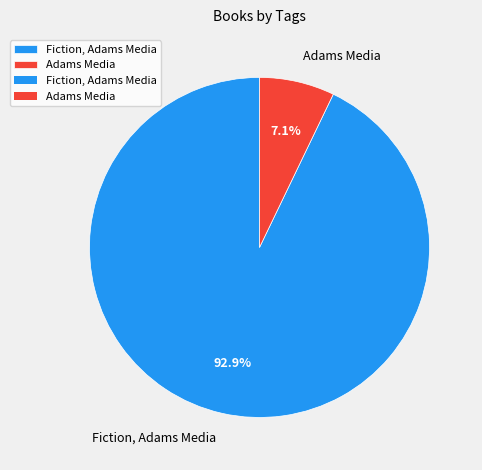

What is the smallest slice in the pie chart?

Adams Media